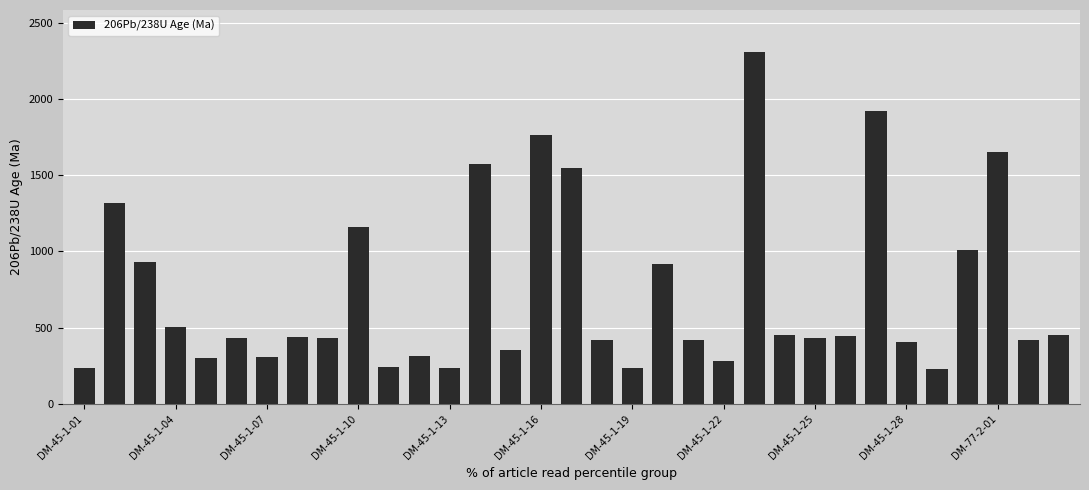

What is the difference between the maximum and minimum values?

2076.6